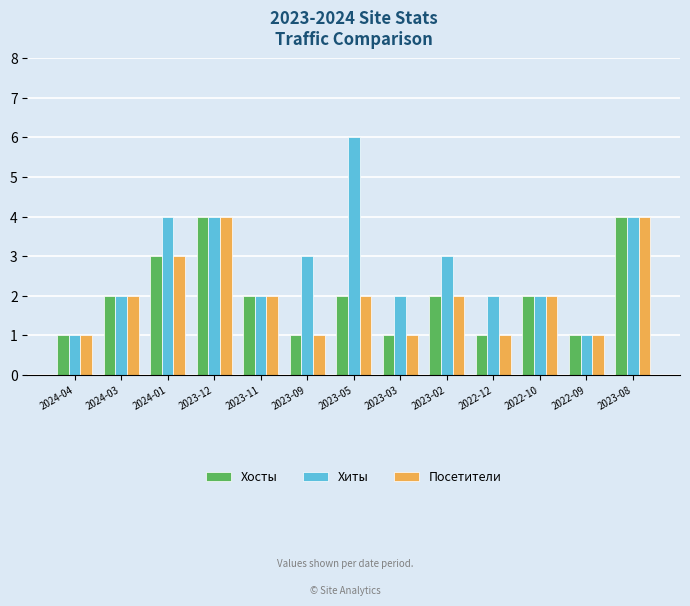

Reading left to right, list all the values displayed in this chart.

Хосты: 1	2	3	4	2	1	2	1	2	1	2	1	4
Хиты: 1	2	4	4	2	3	6	2	3	2	2	1	4
Посетители: 1	2	3	4	2	1	2	1	2	1	2	1	4